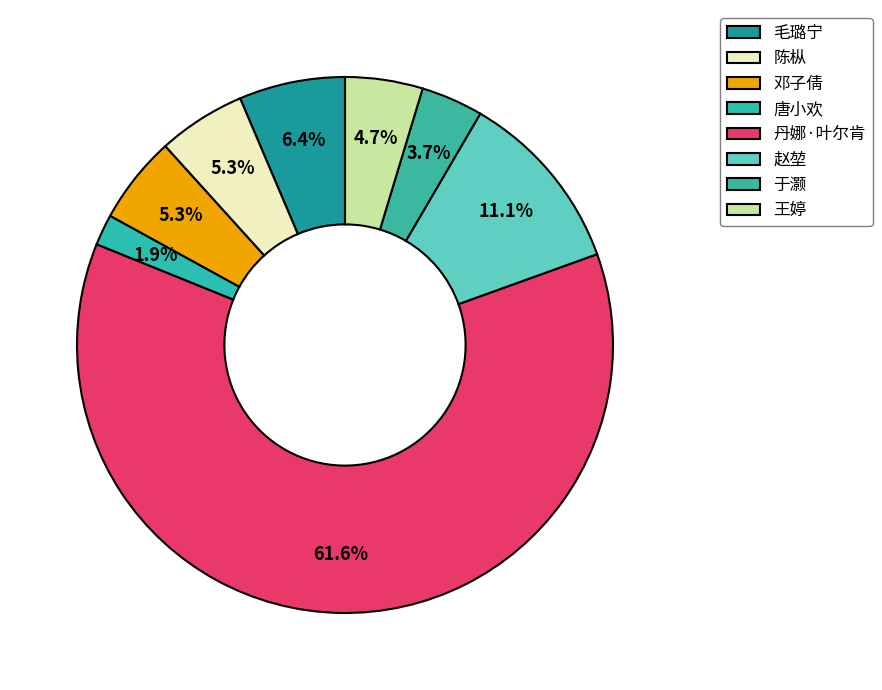

How many segments does this pie chart have?

8